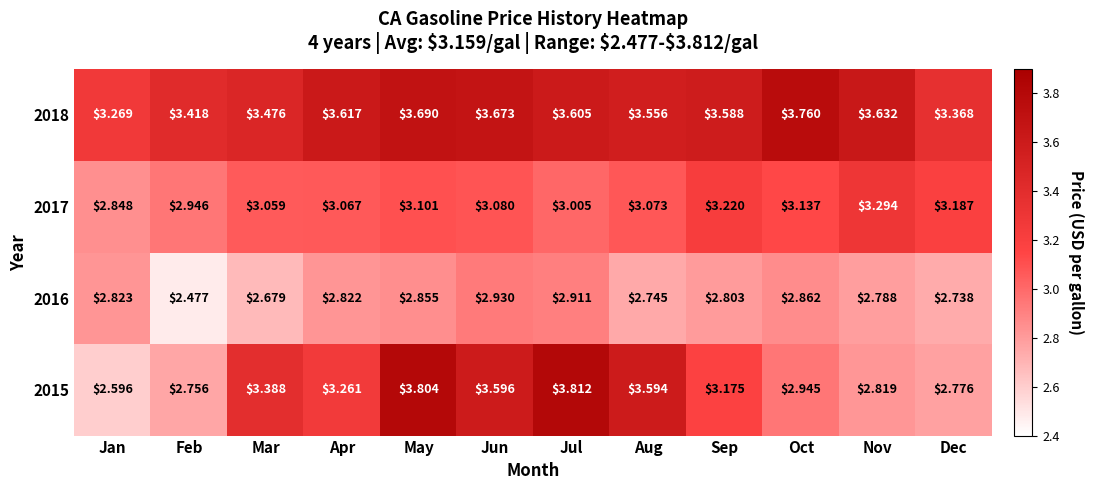

List the labels in order of 2016 value, smallest first.

Feb, Mar, Dec, Aug, Nov, Sep, Apr, Jan, May, Oct, Jul, Jun